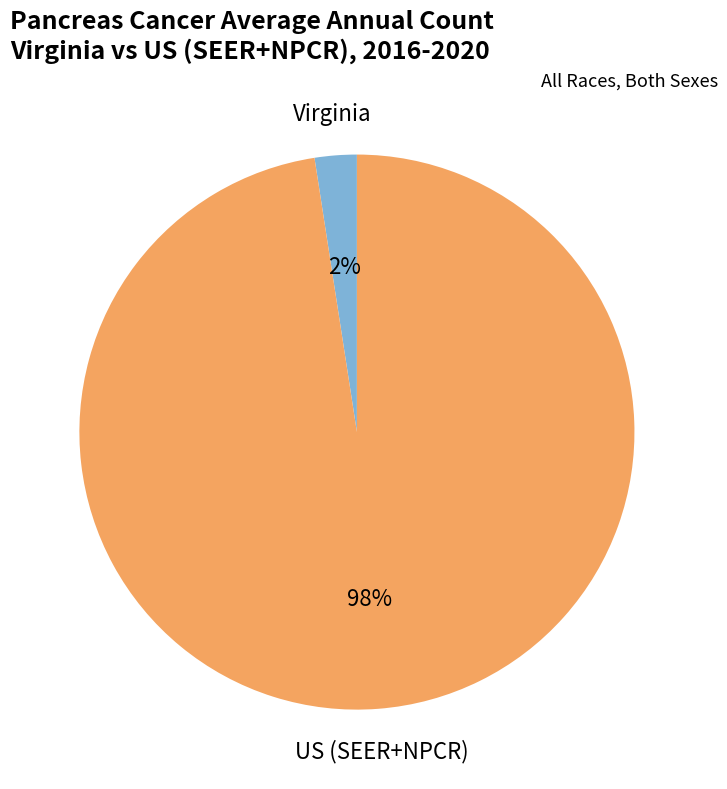

Does any single category account for the majority?

Yes